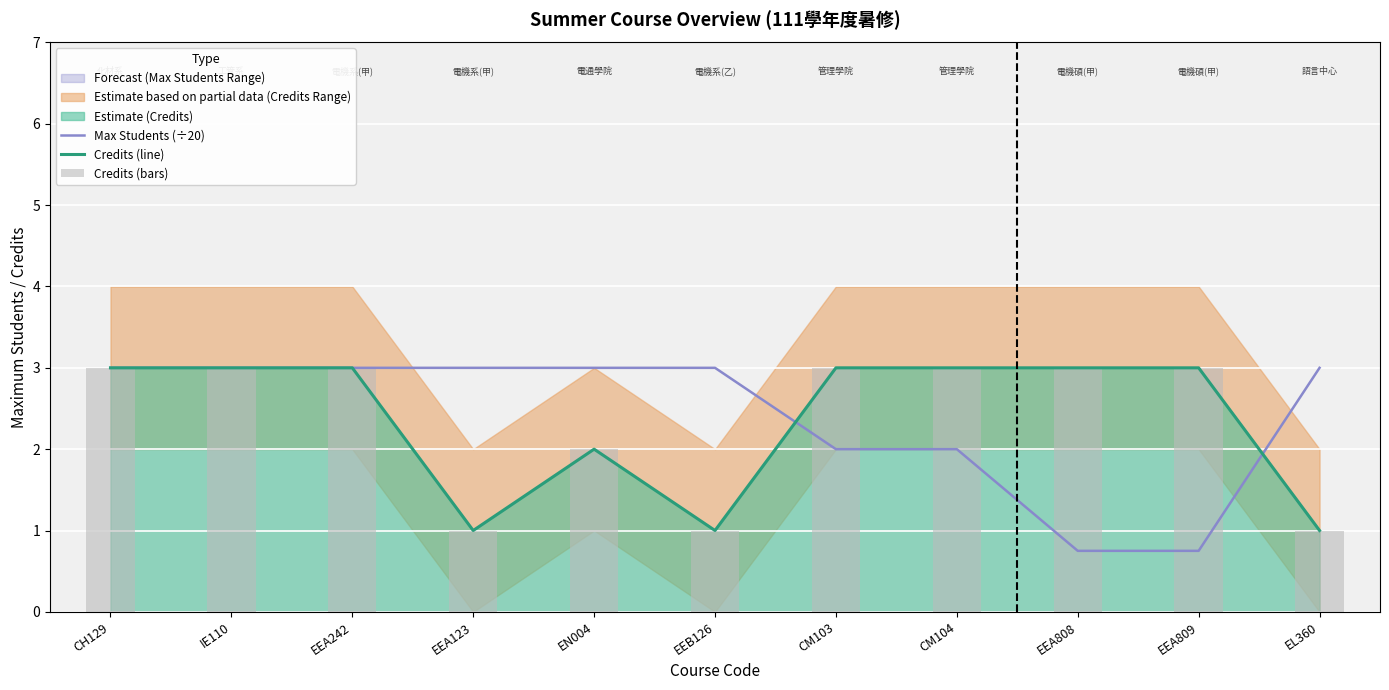

At EEA808, list the series in order from largest to smallest.

Credits (line), Credits (bars), Max Students (÷20)